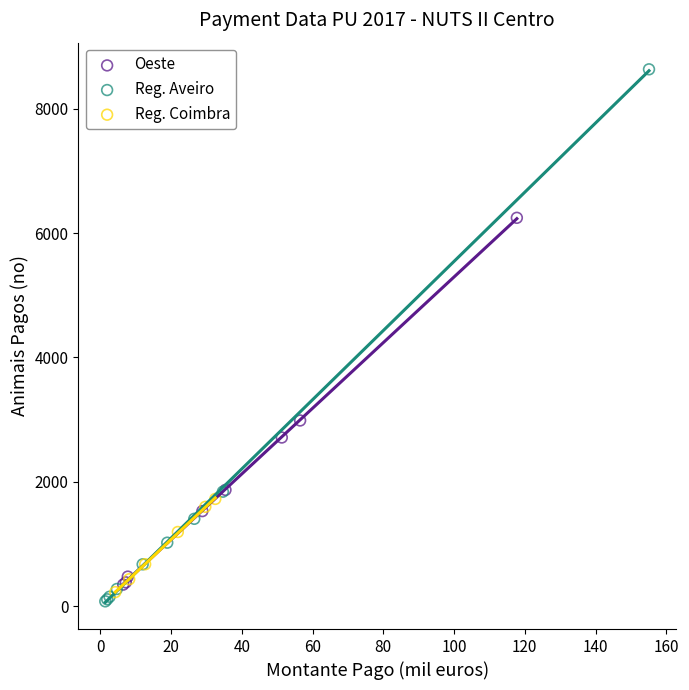

Which series contains the highest Y value?

Reg. Aveiro